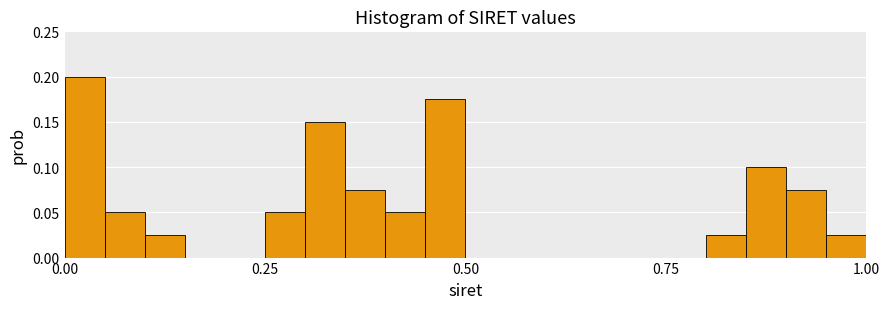

Read against the x-axis, roughly where is the centre of the tallest bar?

0.05